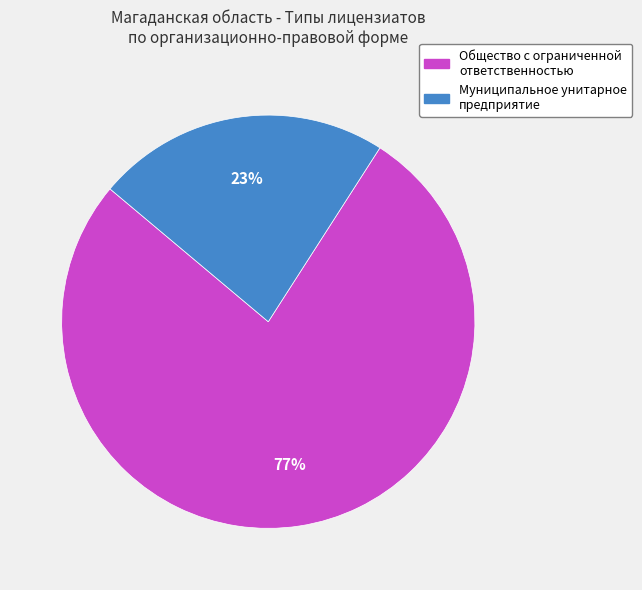

Does any single category account for the majority?

Yes